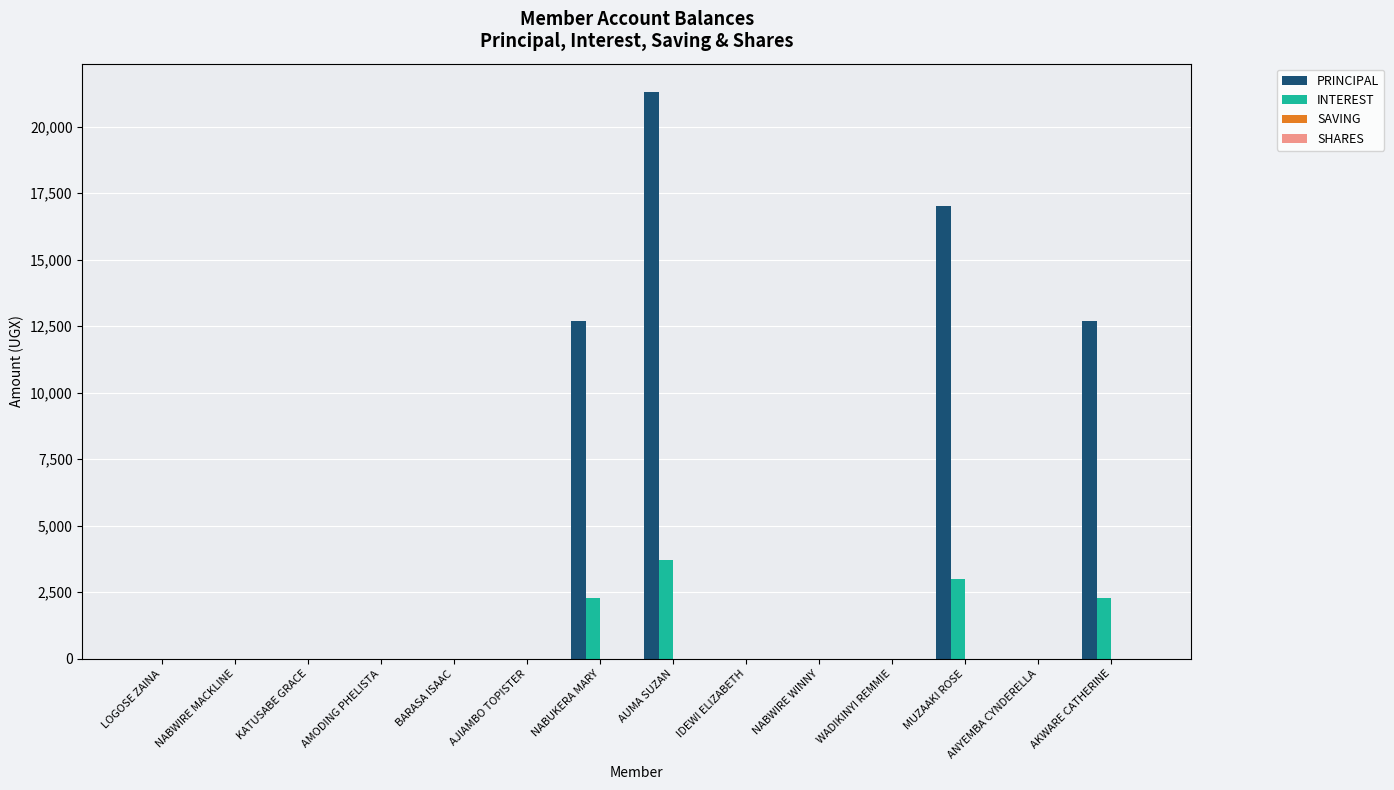

What is the sum of all INTEREST values?

11300